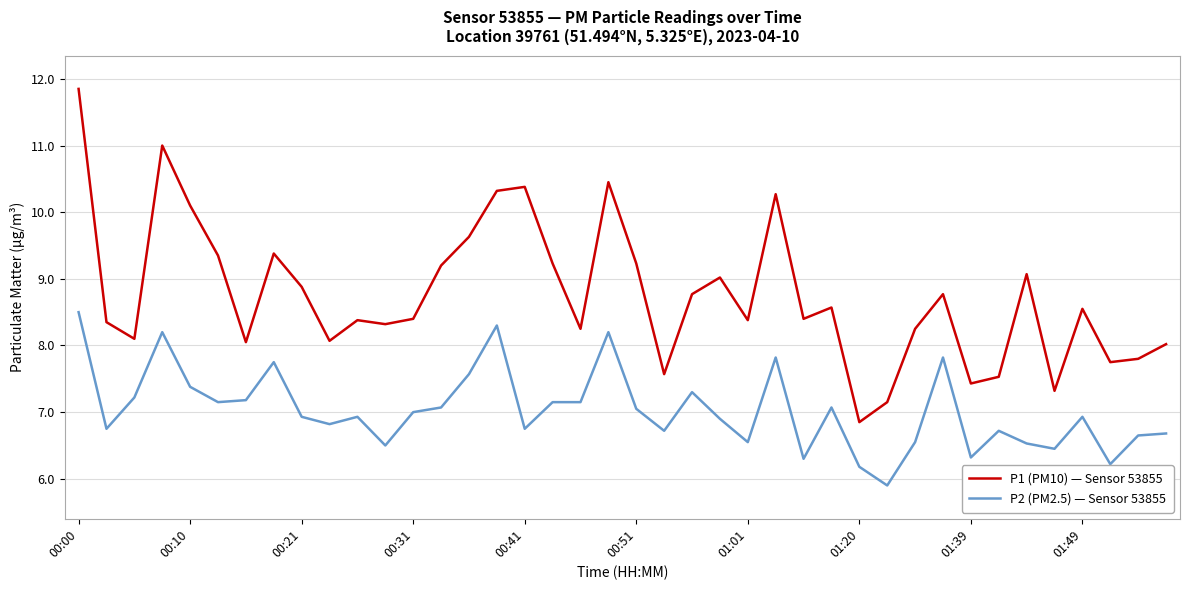

Rank the series by their average value, from highest to lowest.

P1 (PM10) — Sensor 53855, P2 (PM2.5) — Sensor 53855